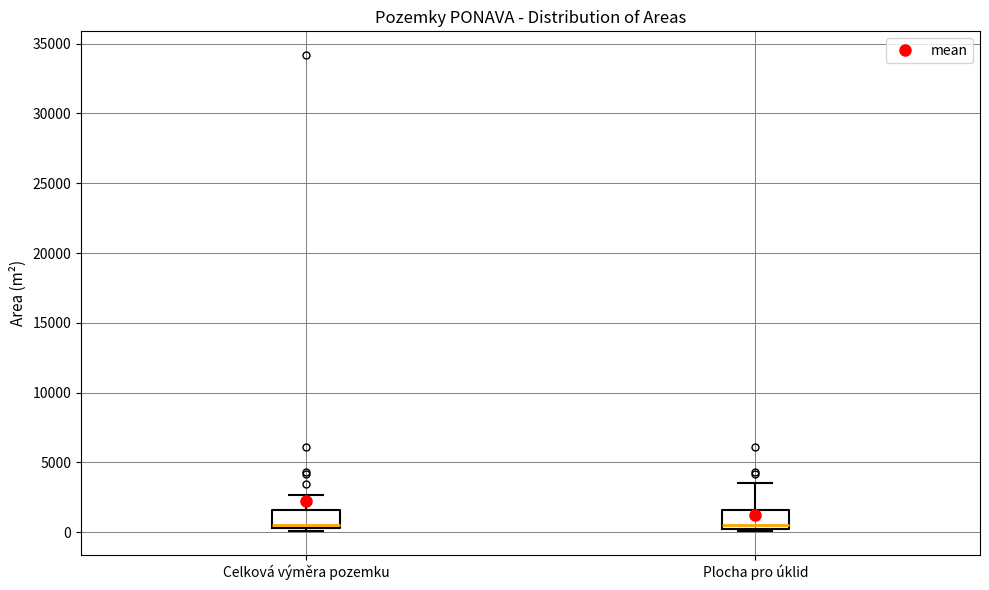

Where is the lower edge of the box for Celková výměra pozemku on the y-axis? The values are not printed on the chart, so give them approximately, as read against the axis.

500